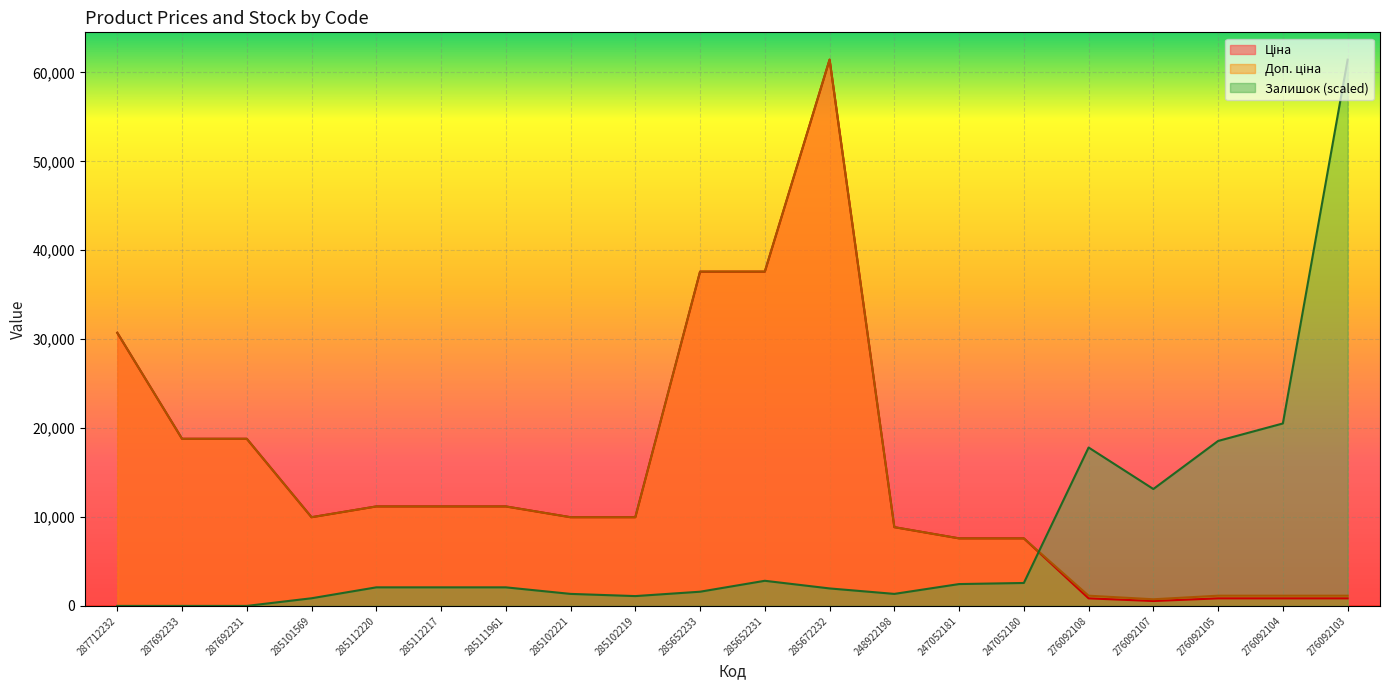

List the series in order of their peak value, highest first.

Ціна, Доп. ціна, Залишок